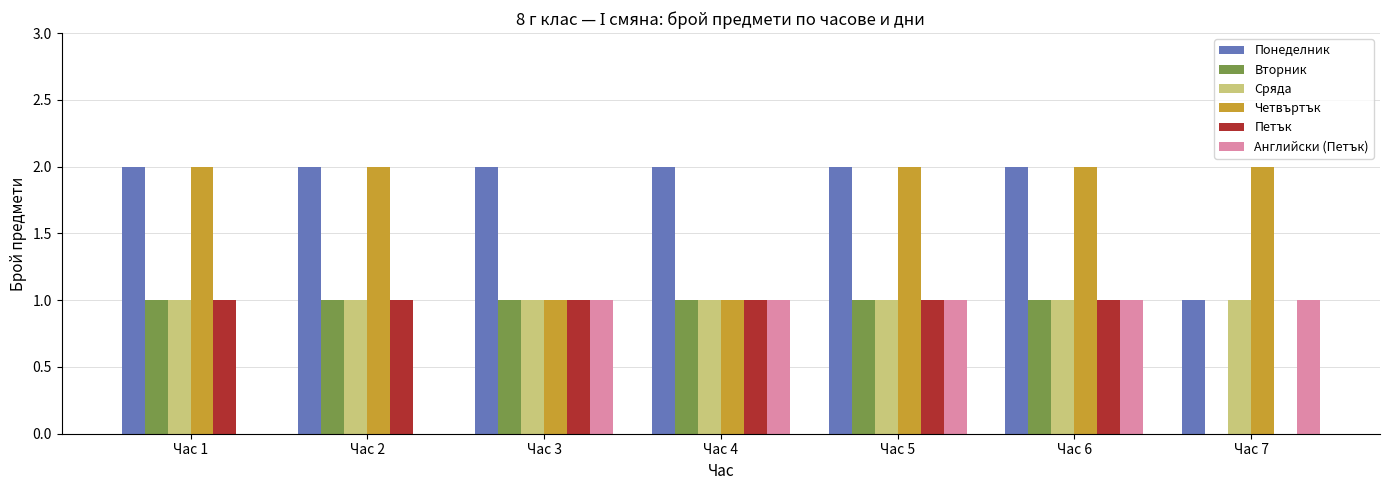

What is the sum of the Вторник values at Час 3 and Час 1?

2